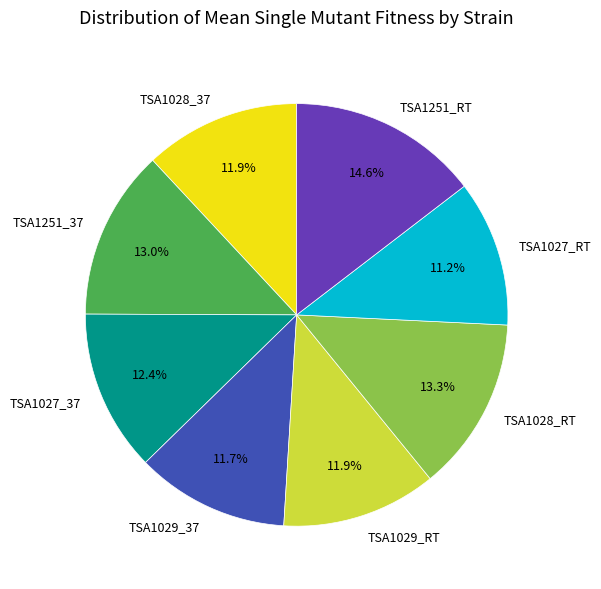

Count the number of slices in the pie.

8